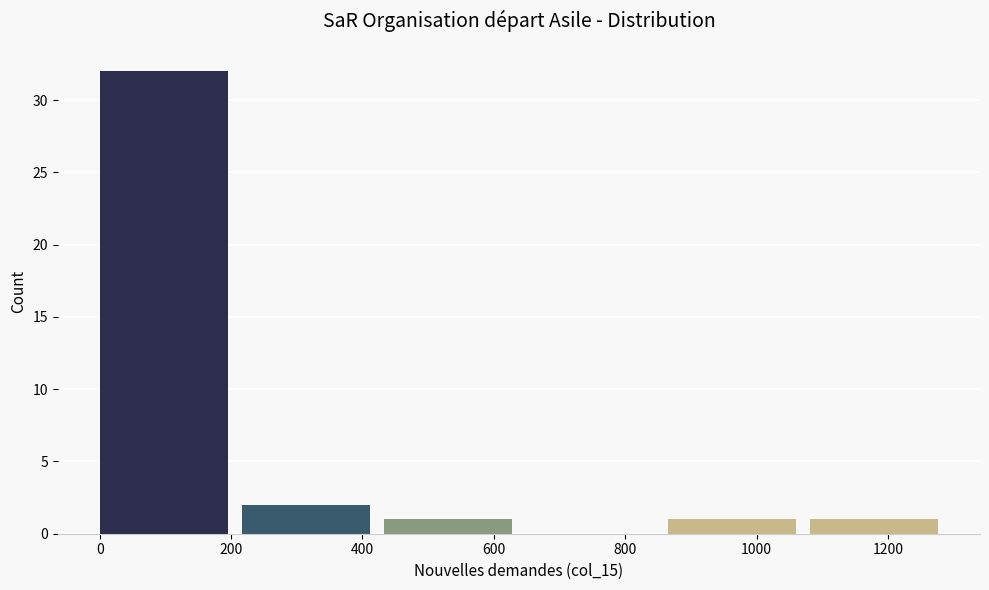

What is the height of the bar covering 440 to 640 on the x-axis? Neither the bar edges nor the heights are printed on the chart, so give them approximately, as read against the axes.

1